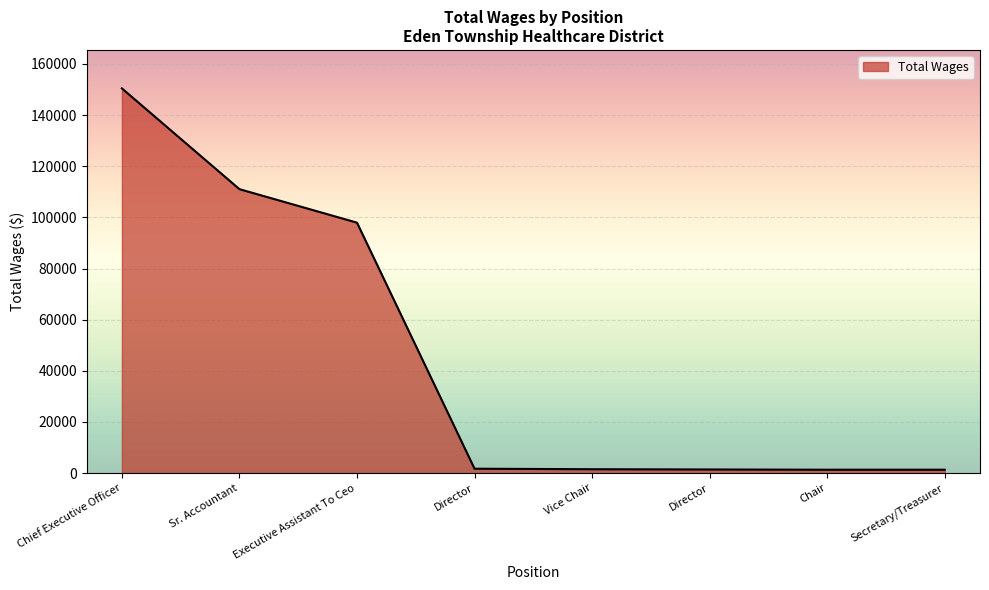

List the labels in order of value, smallest first.

Chair, Secretary/Treasurer, Director, Vice Chair, Director, Executive Assistant To Ceo, Sr. Accountant, Chief Executive Officer